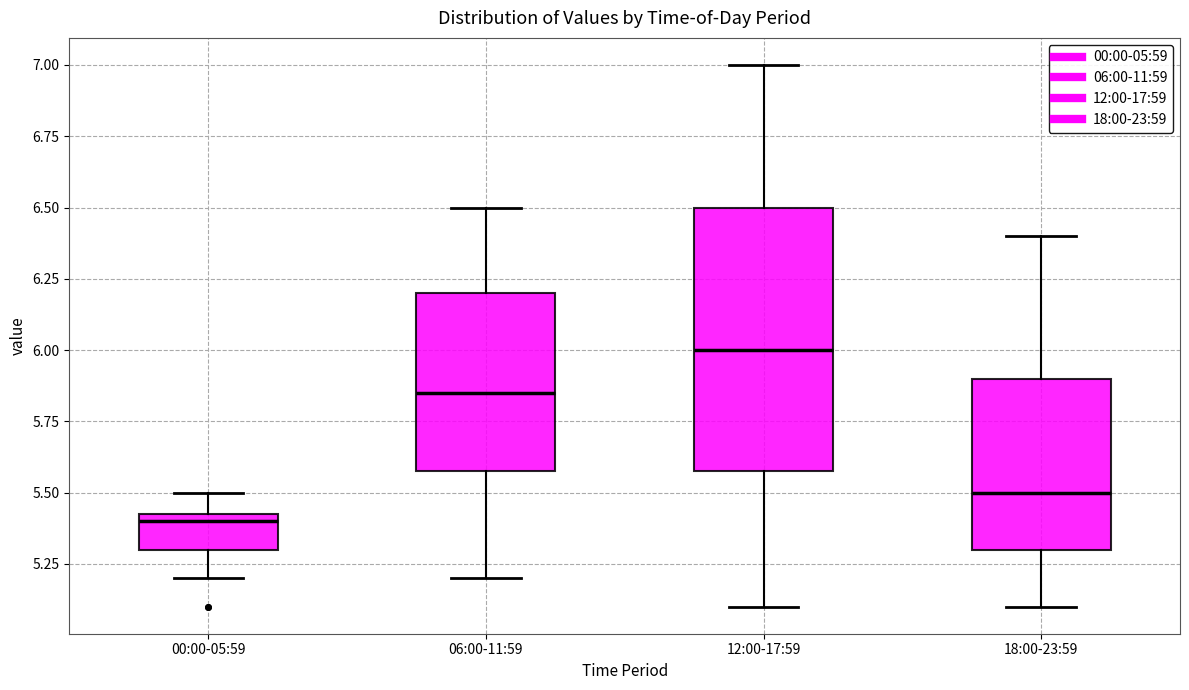

Which box's median line is the lowest?

00:00-05:59